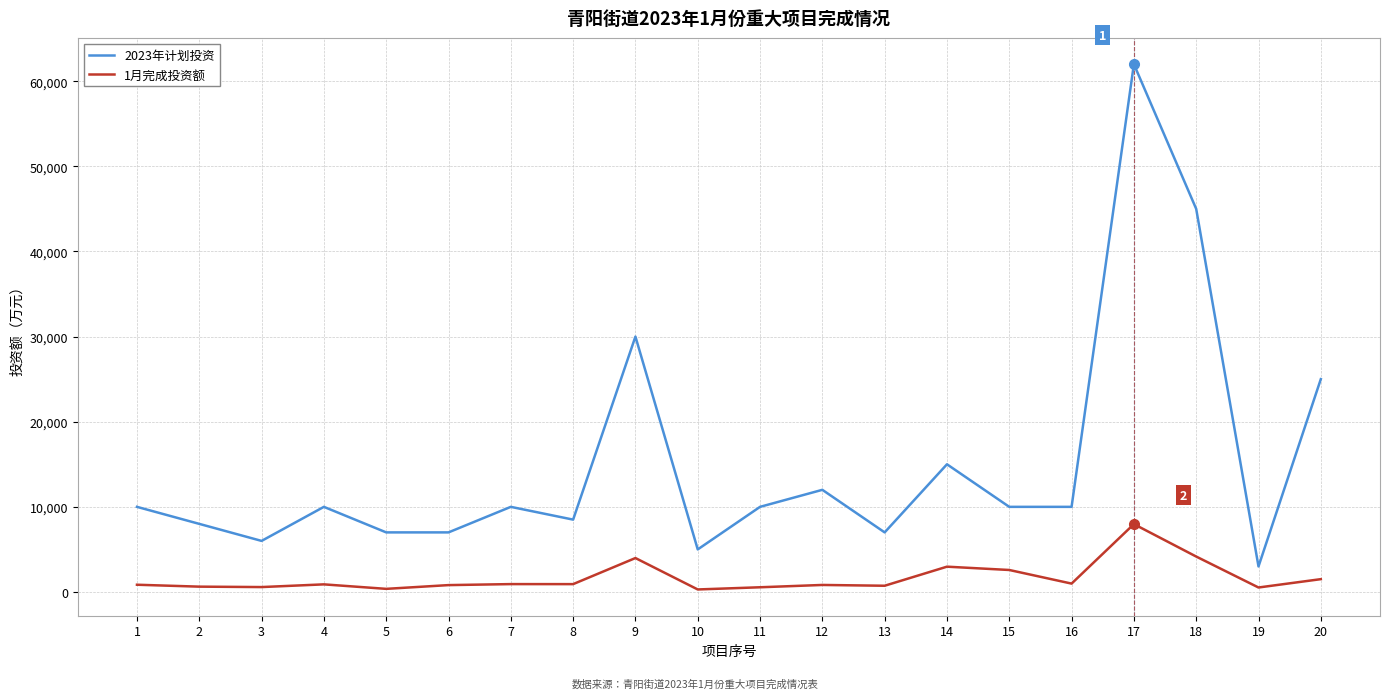

What is the maximum value shown in the chart?

62000